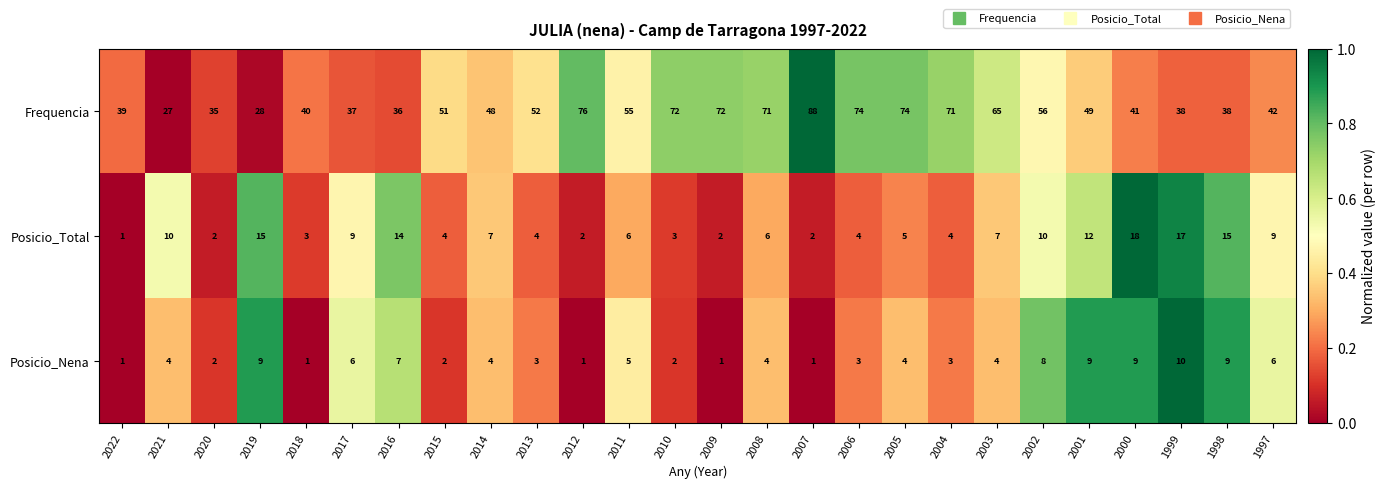

How many categories are shown in the chart?

26